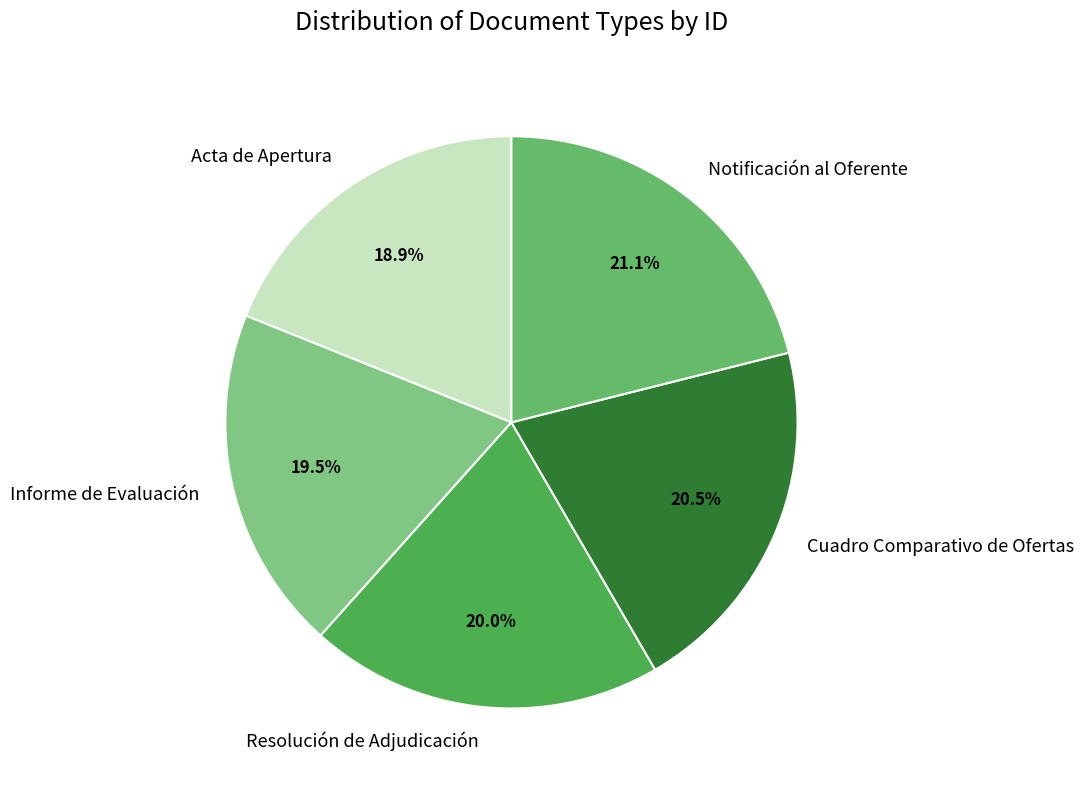

Is Informe de Evaluación the majority of the pie?

No